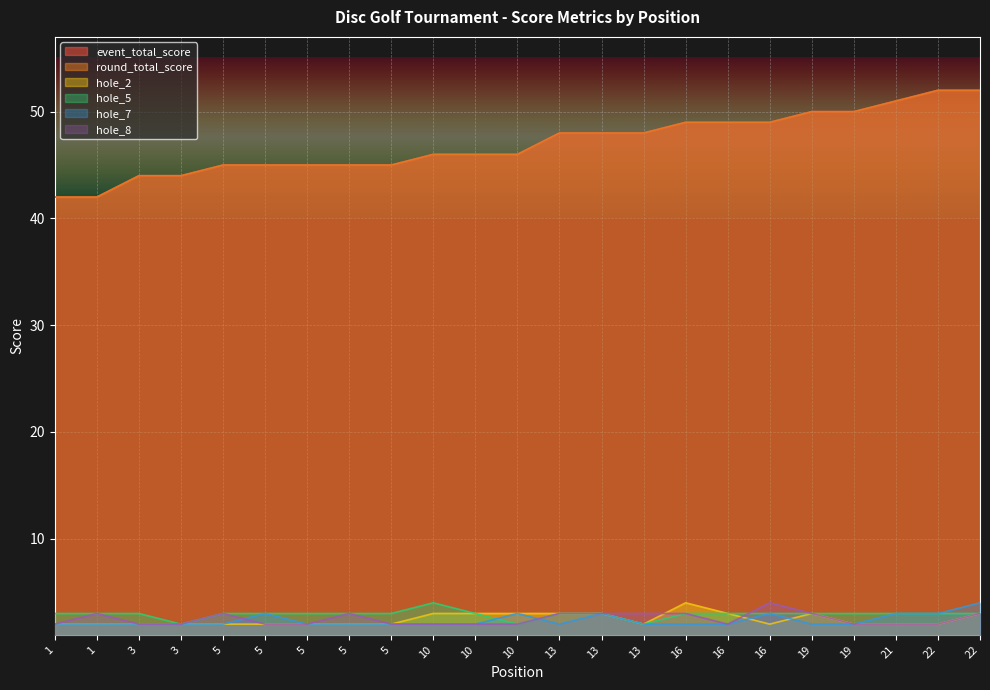

True or false: hole_2 has a value of 4 at 10.

False